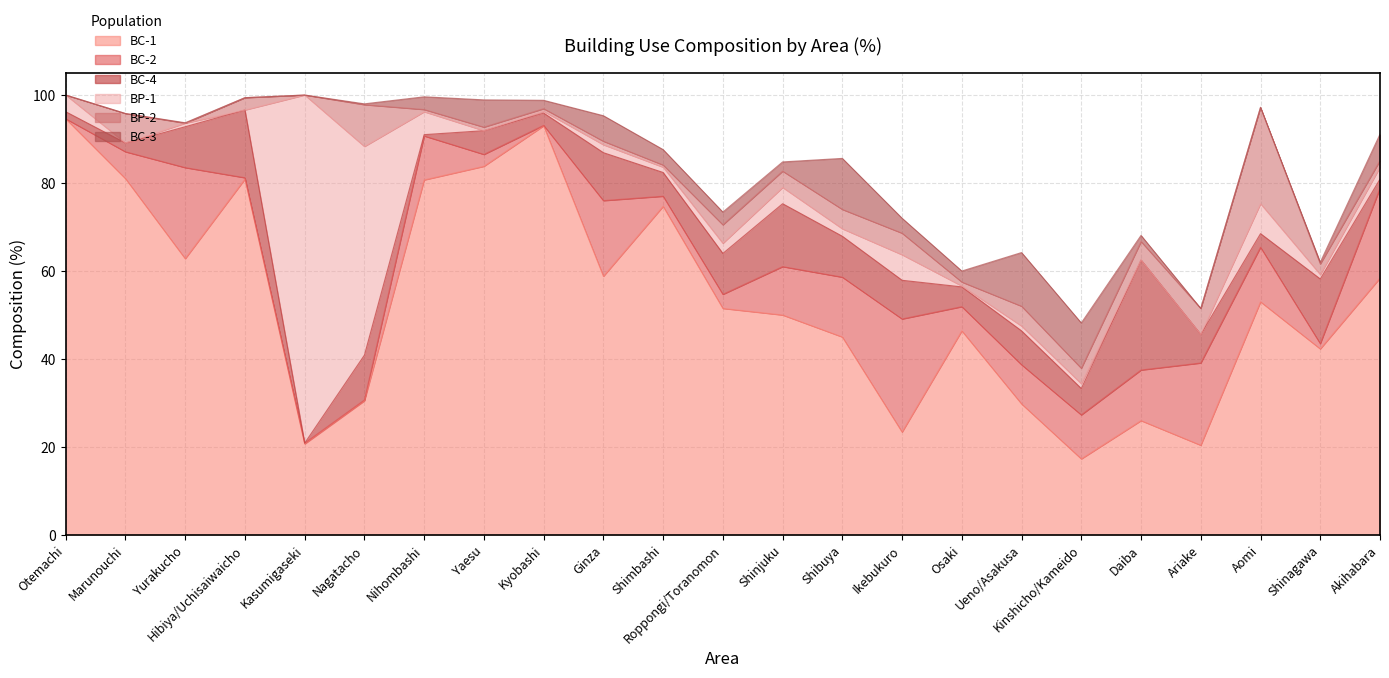

Between Otemachi and Daiba, which series saw the biggest shift?

BC-1